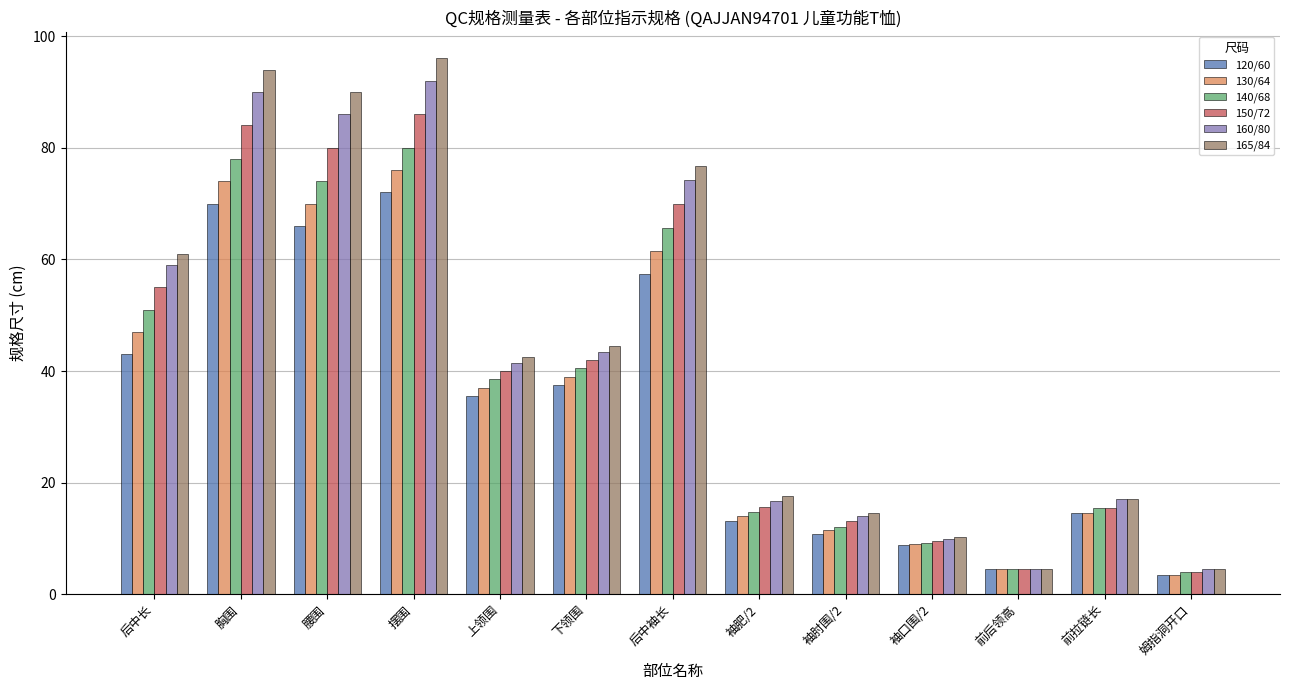

Which label corresponds to the smallest value in the chart?

姆指洞开口